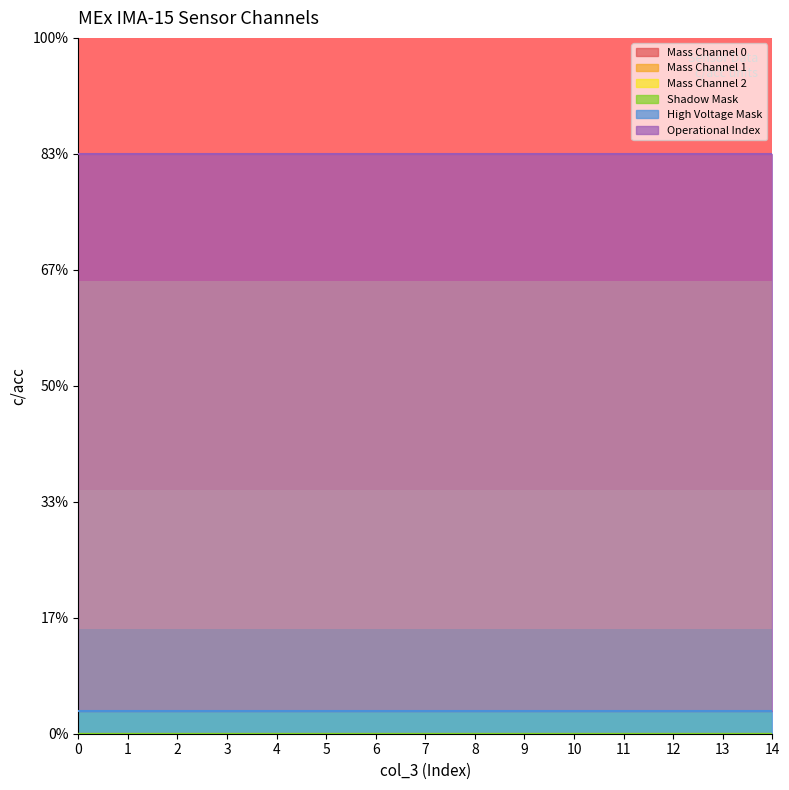

At how many categories does at least one series exceed 11?

15